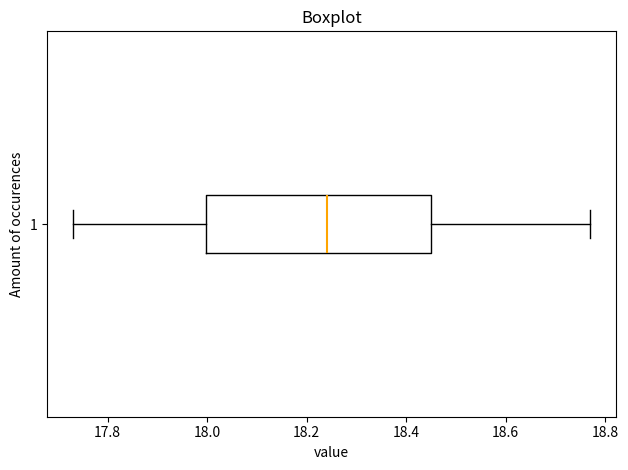

Read this box plot against the x-axis: the position of the median line, the range covered by the box, and the ends of both whiskers. The values are not printed on the chart, so give them approximately, as read against the axis.

median 18.24, box 18.00 to 18.46, whiskers 17.74 to 18.78